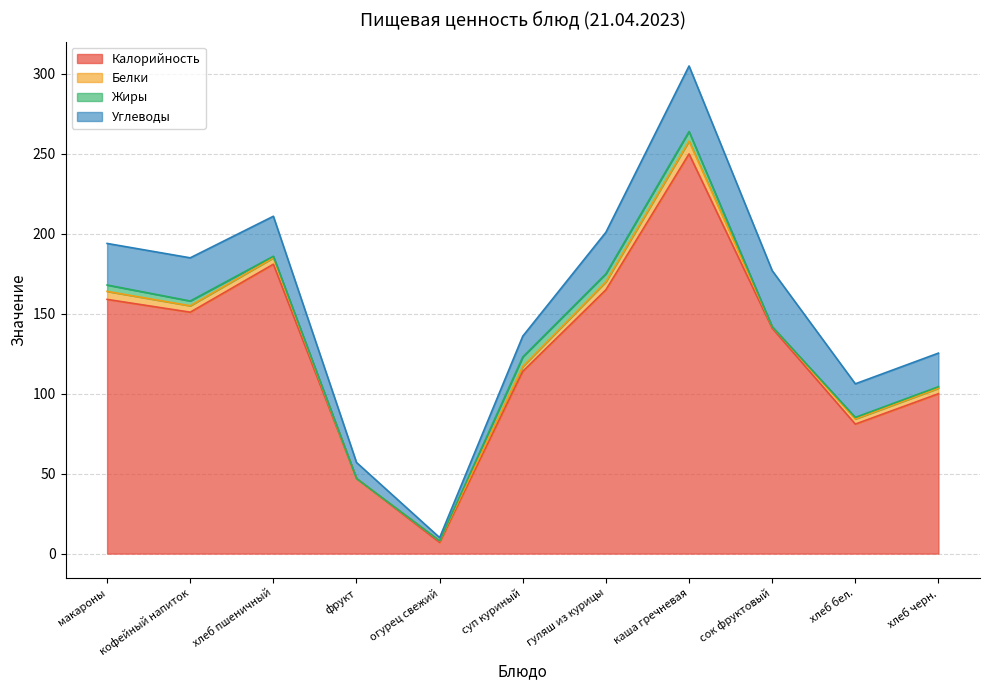

What are all the series names shown in the legend?

Калорийность, Белки, Жиры, Углеводы